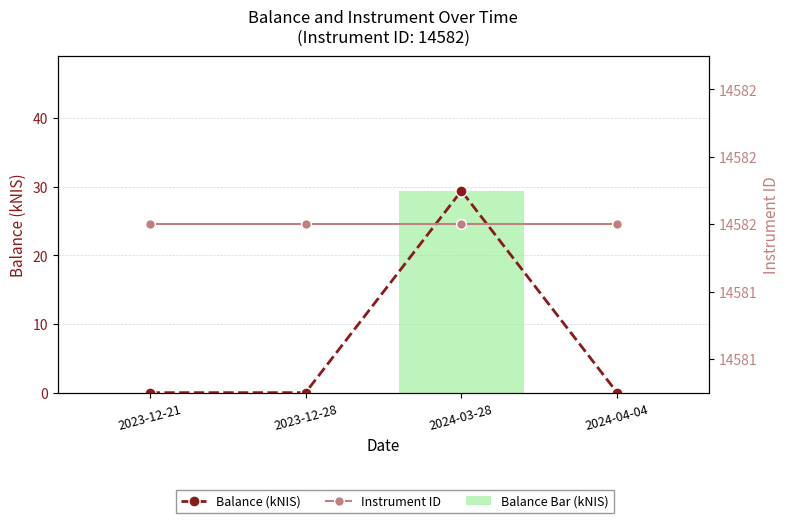

Which series has the largest total across all categories?

Instrument ID